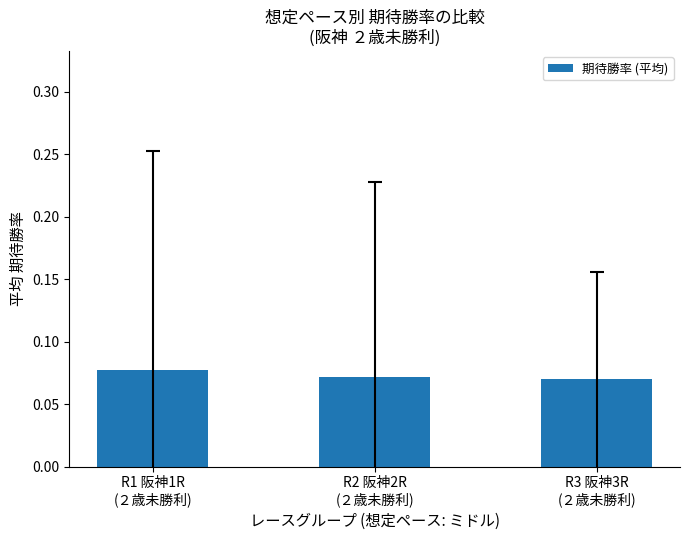

How many values are between 0 and 1?

3